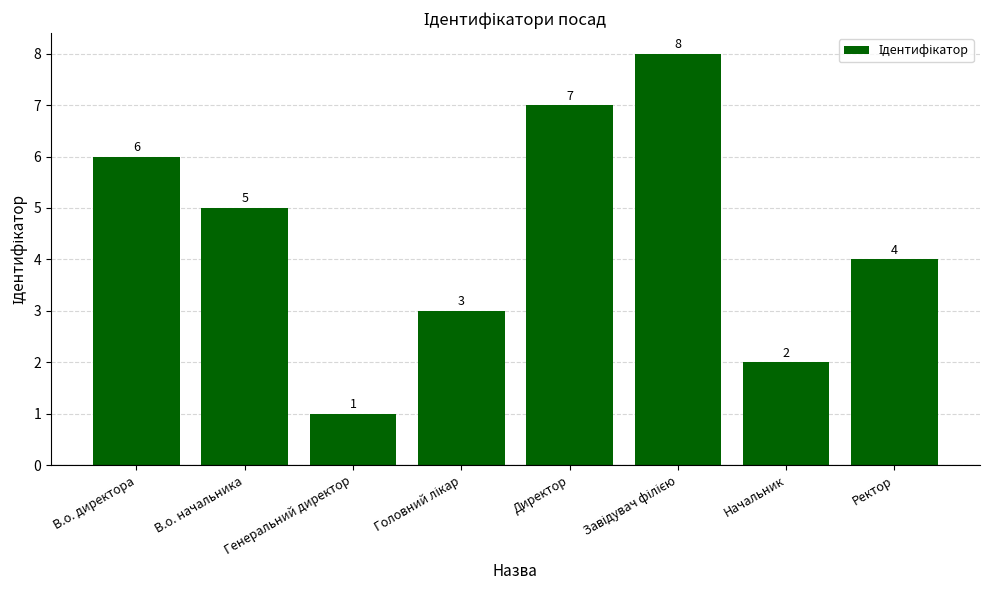

What value does the data have at В.о. директора?

6